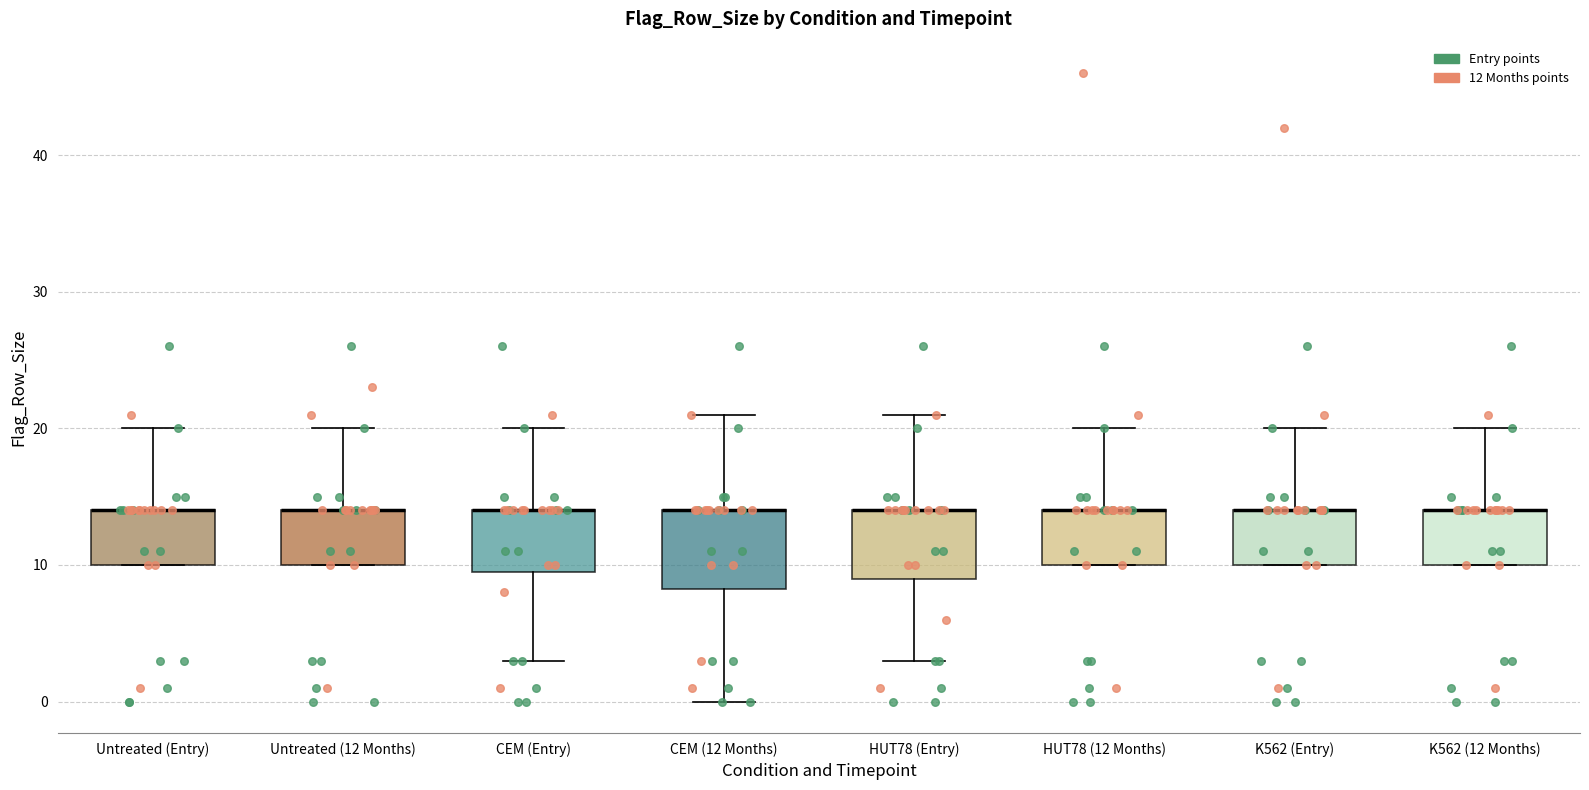

Where is the upper edge of the box for K562 (Entry) on the y-axis? The values are not printed on the chart, so give them approximately, as read against the axis.

14